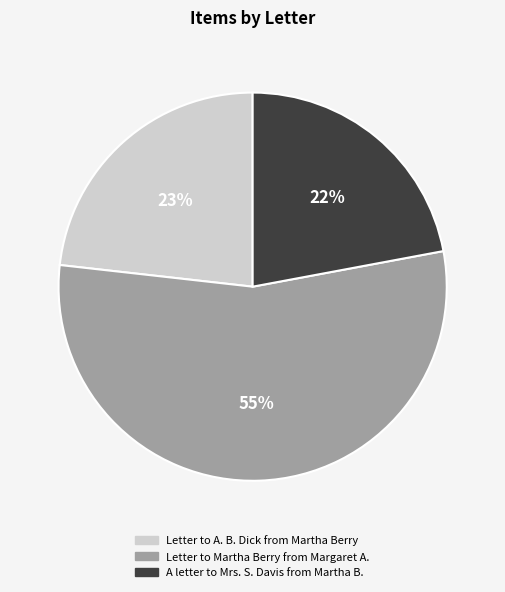

Does A letter to Mrs. S. Davis from Martha B. represent more than half of the total?

No